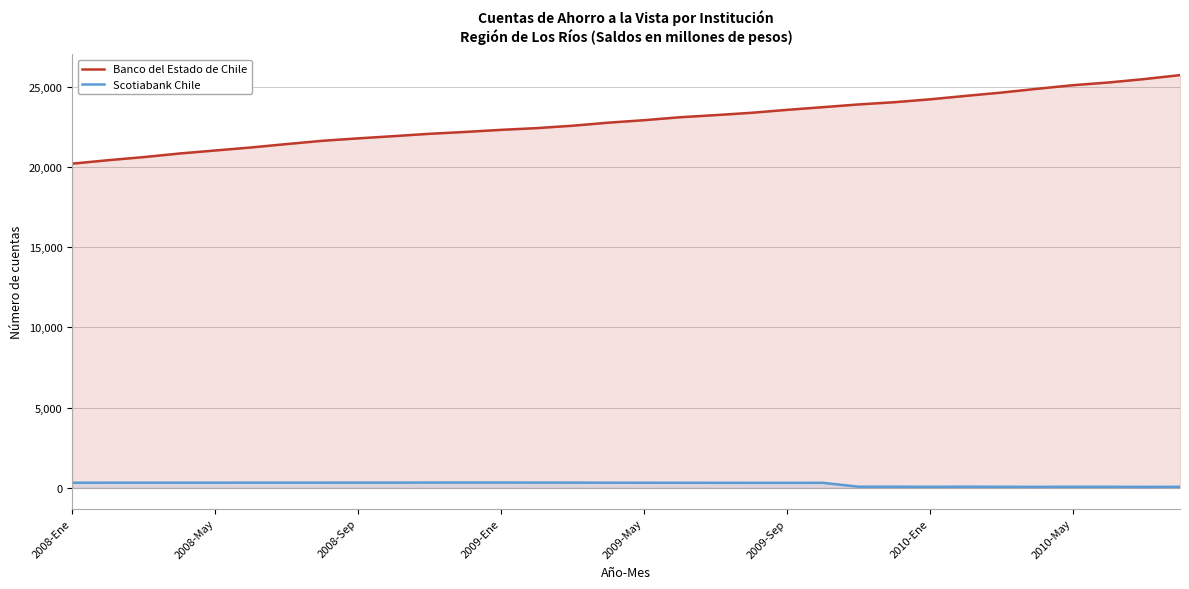

True or false: Scotiabank Chile and Banco del Estado de Chile intersect in this chart.

False